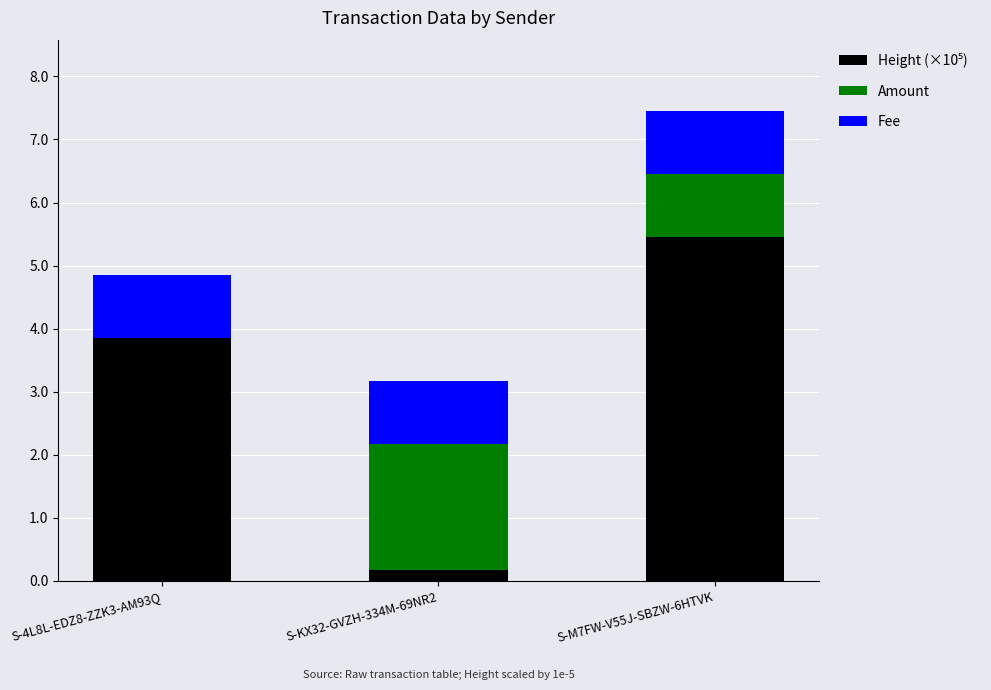

At which category is the sum across all series the highest?

S-M7FW-V55J-SBZW-6HTVK